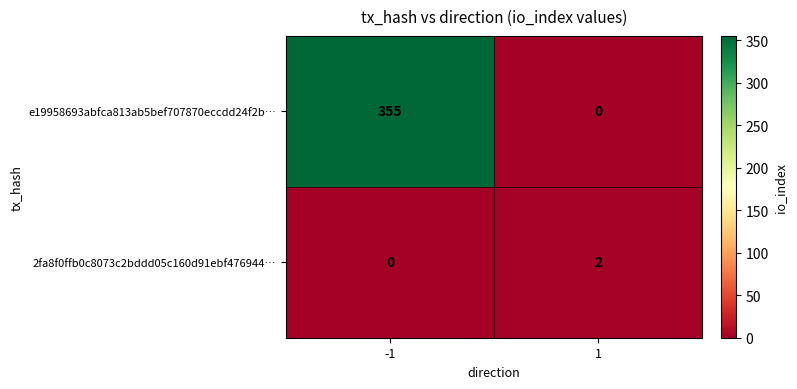

What is the highest value of the e19958693abfca813ab5bef707870eccdd24f2b… series?

355